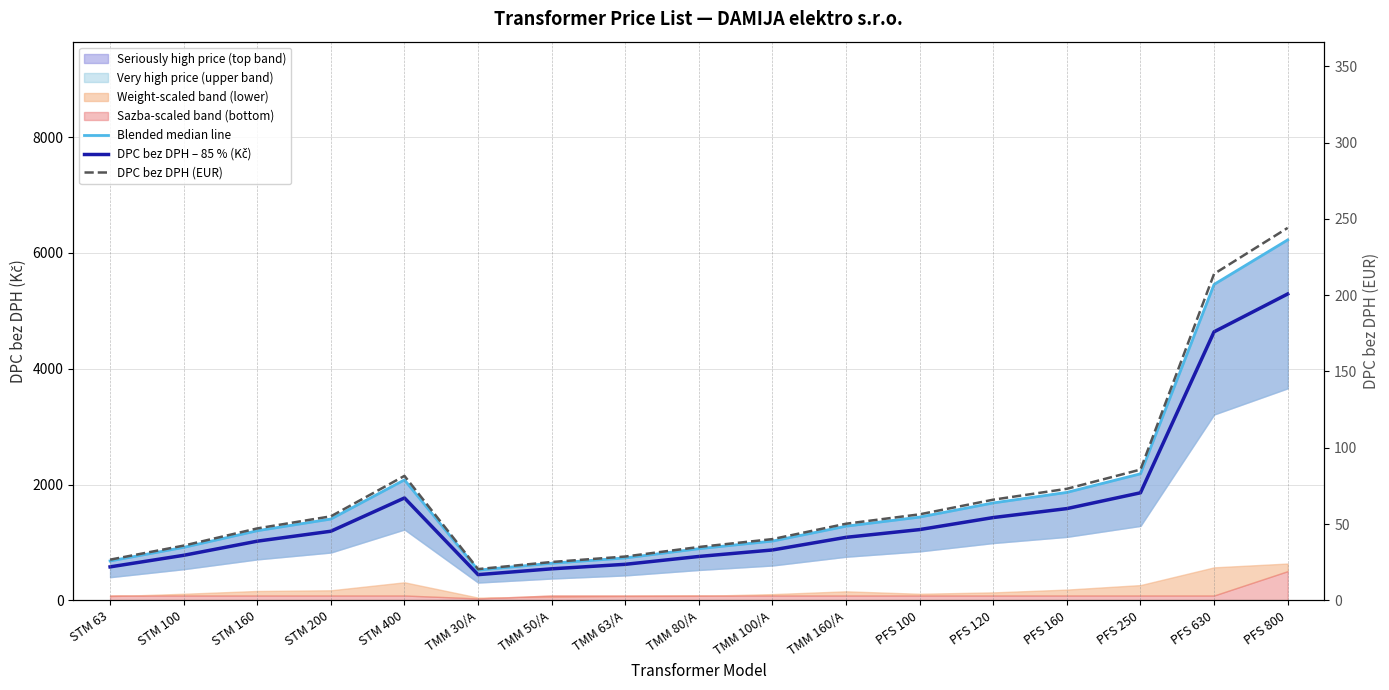

Reading left to right, extract all data points from this chart.

Blended median line: STM 63=680.4	STM 100=915.2	STM 160=1202.6	STM 200=1404.5	STM 400=2080.6	TMM 30/A=522.5	TMM 50/A=641.0	TMM 63/A=732.6	TMM 80/A=892.0	TMM 100/A=1023.8	TMM 160/A=1280.6	PFS 100=1438.0	PFS 120=1682.7	PFS 160=1864.3	PFS 250=2185.6	PFS 630=5456.2	PFS 800=6224.8
DPC bez DPH – 85 % (Kč): STM 63=578.3	STM 100=778.0	STM 160=1022.2	STM 200=1193.9	STM 400=1768.5	TMM 30/A=444.1	TMM 50/A=544.8	TMM 63/A=622.6	TMM 80/A=758.3	TMM 100/A=870.3	TMM 160/A=1088.5	PFS 100=1222.3	PFS 120=1430.2	PFS 160=1584.7	PFS 250=1857.8	PFS 630=4637.7	PFS 800=5291.1
DPC bez DPH (EUR): STM 63=26.7	STM 100=35.9	STM 160=47.2	STM 200=55.1	STM 400=81.6	TMM 30/A=20.5	TMM 50/A=25.1	TMM 63/A=28.7	TMM 80/A=35.0	TMM 100/A=40.1	TMM 160/A=50.2	PFS 100=56.4	PFS 120=66.0	PFS 160=73.1	PFS 250=85.7	PFS 630=214.0	PFS 800=244.1